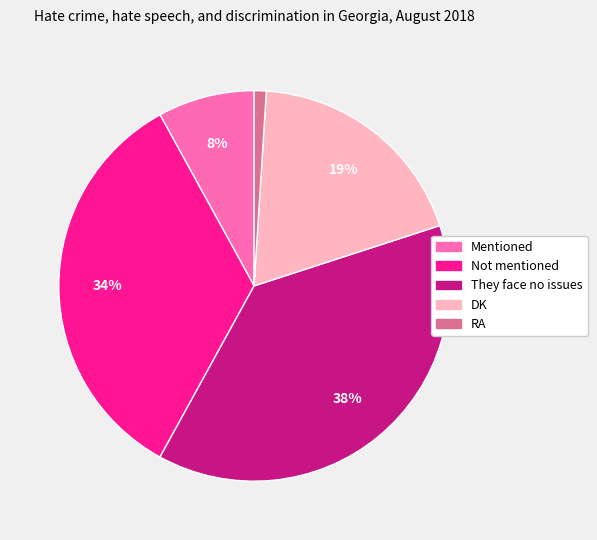

Count the number of slices in the pie.

5